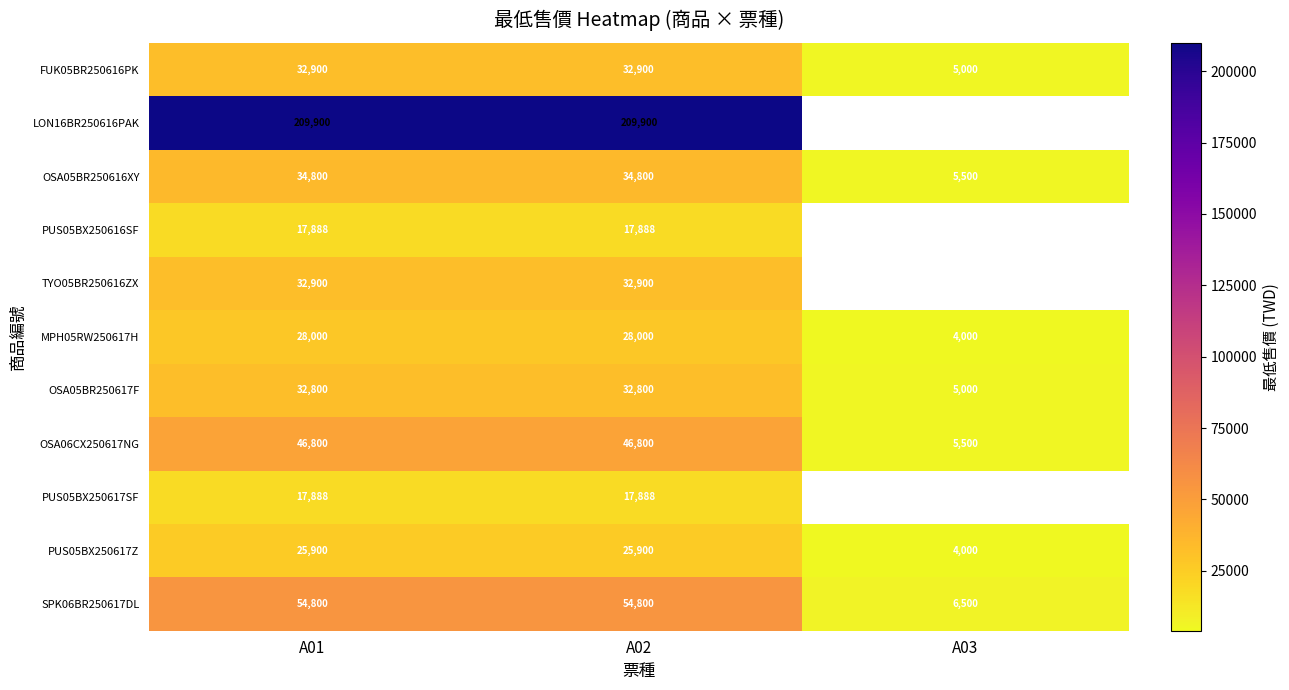

What is the minimum value for SPK06BR250617DL?

6500